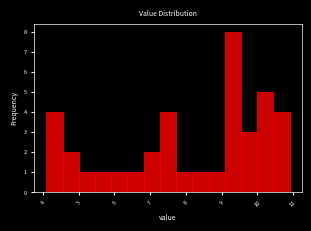

Reading left to right, transcribe this chart: for each bar, give the range it covers on the x-axis and its height. Neither the bar edges nor the heights are printed on the chart, so give them approximately, as read against the axes.

4.1 to 4.6: 4
4.6 to 5.0: 2
5.0 to 5.5: 1
5.5 to 5.9: 1
5.9 to 6.4: 1
6.4 to 6.8: 1
6.8 to 7.3: 2
7.3 to 7.7: 4
7.7 to 8.2: 1
8.2 to 8.6: 1
8.6 to 9.1: 1
9.1 to 9.5: 8
9.5 to 10.0: 3
10.0 to 10.4: 5
10.4 to 10.9: 4